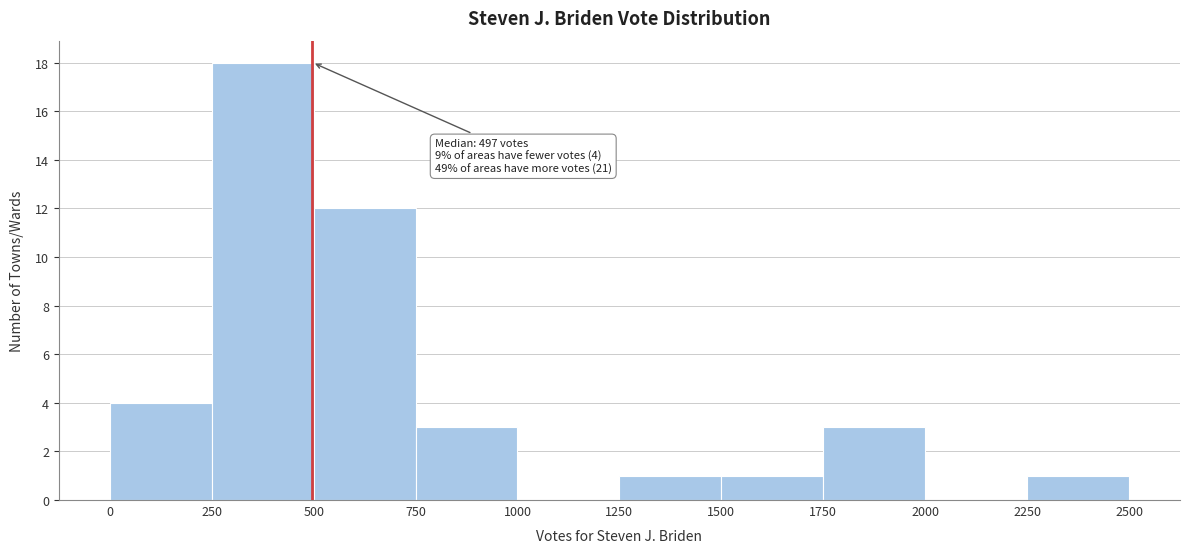

Which range on the x-axis has the tallest bar?

250 to 500